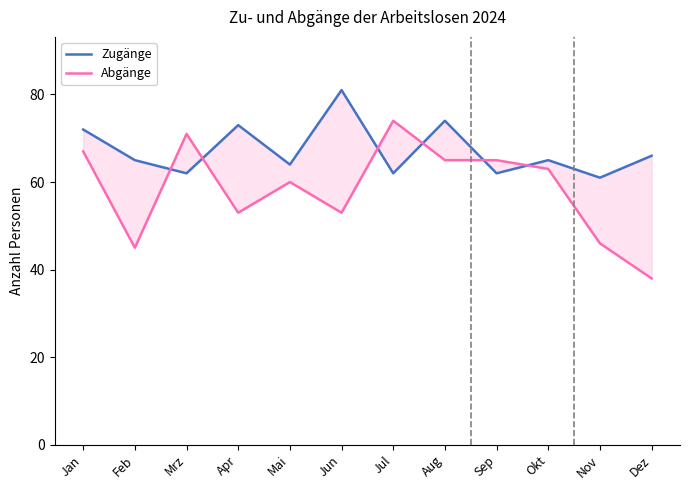

Which has a higher value, Apr or Mrz?

Apr